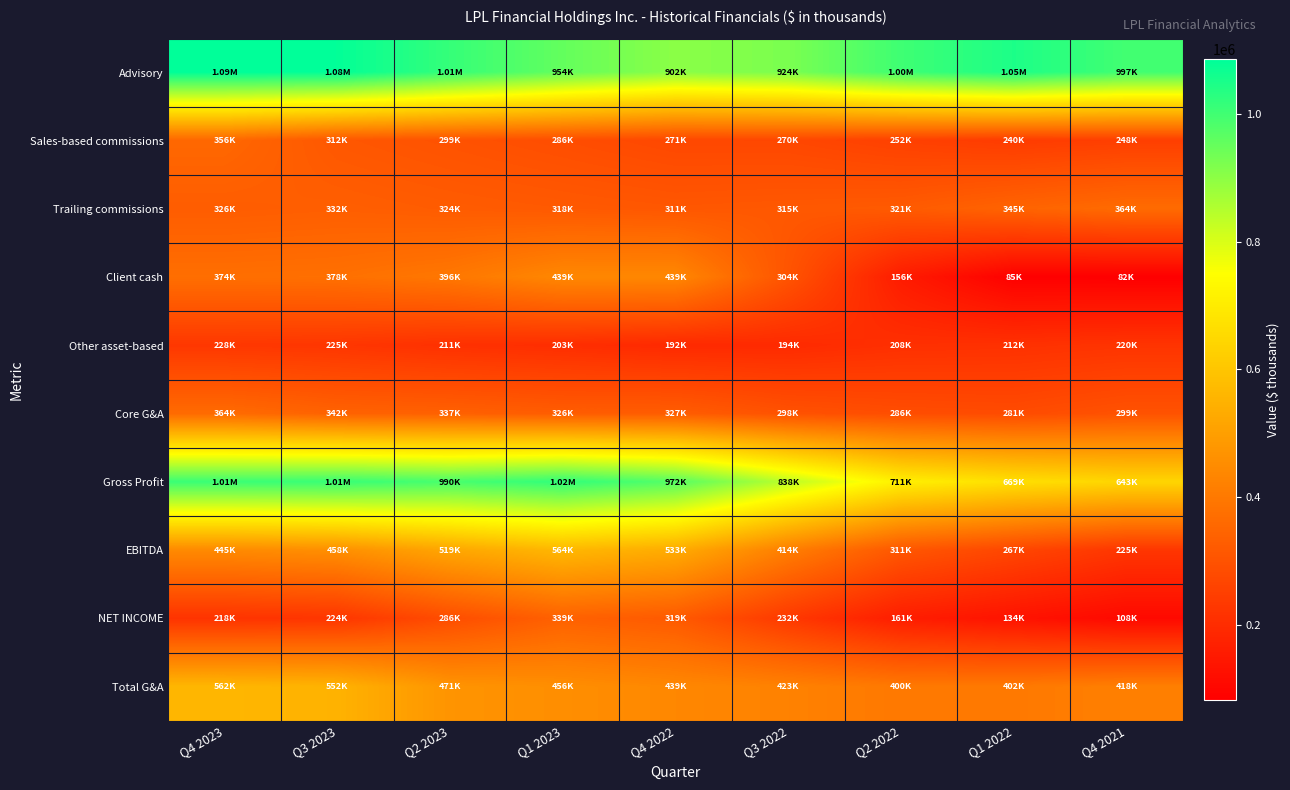

How many categories are shown in the chart?

9